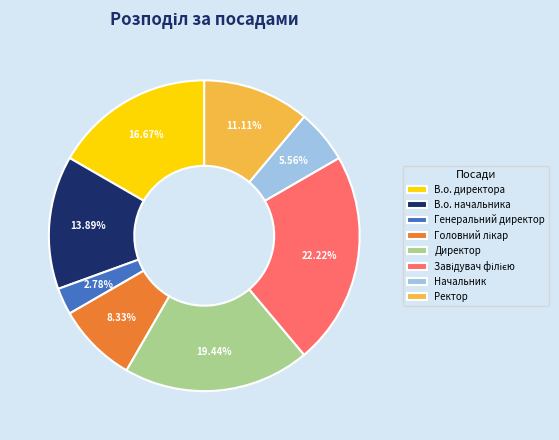

Approximately how many times larger is the value at Ректор compared to В.о. директора?

0.7